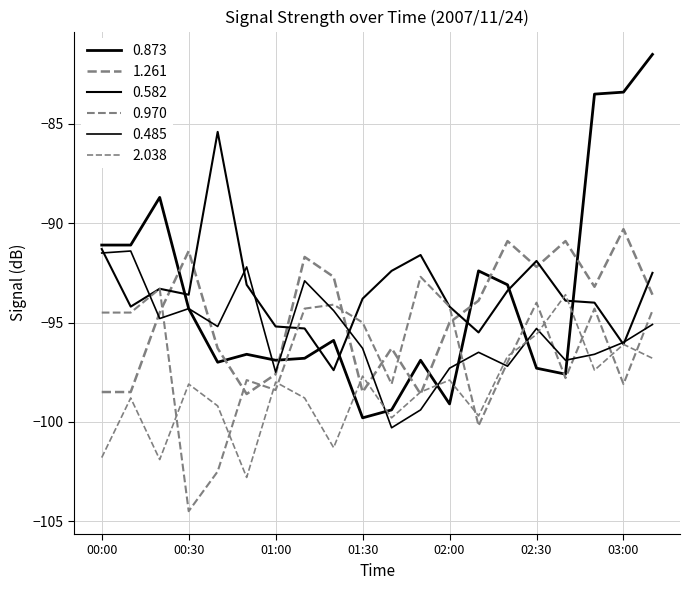

What is the label of the 2nd point from the right?

03:00